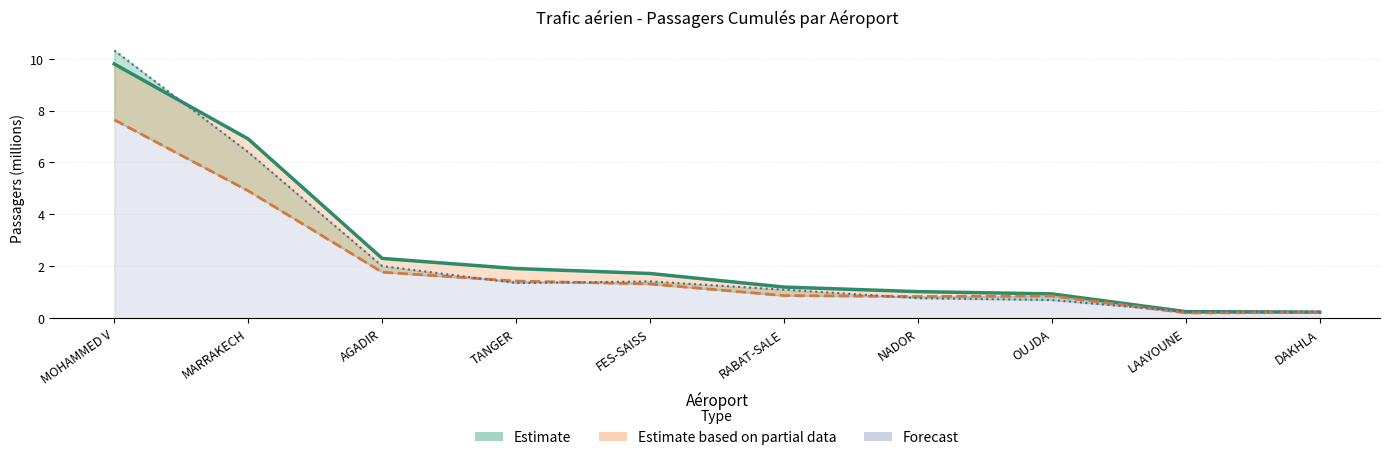

At how many categories does at least one series exceed 9?

1